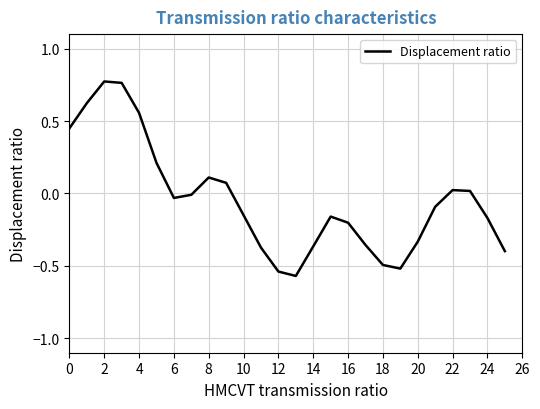

What is the difference between the maximum and minimum values?

1.3